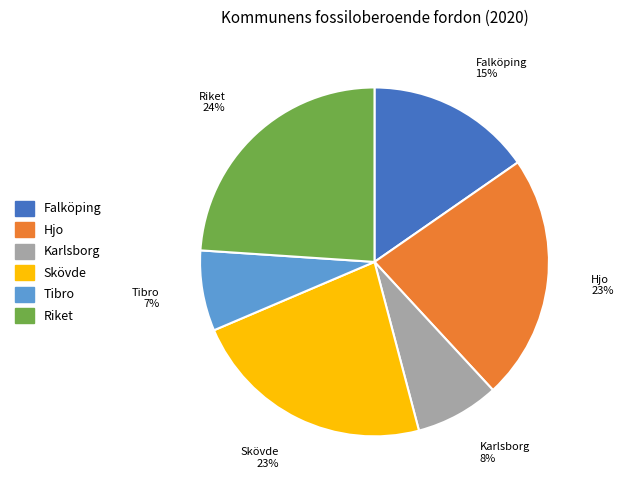

Combined, do Hjo and Karlsborg account for over 50%?

No